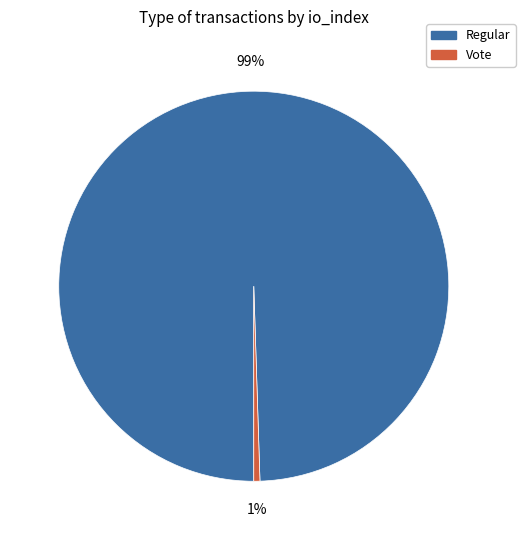

Does any single category account for the majority?

Yes